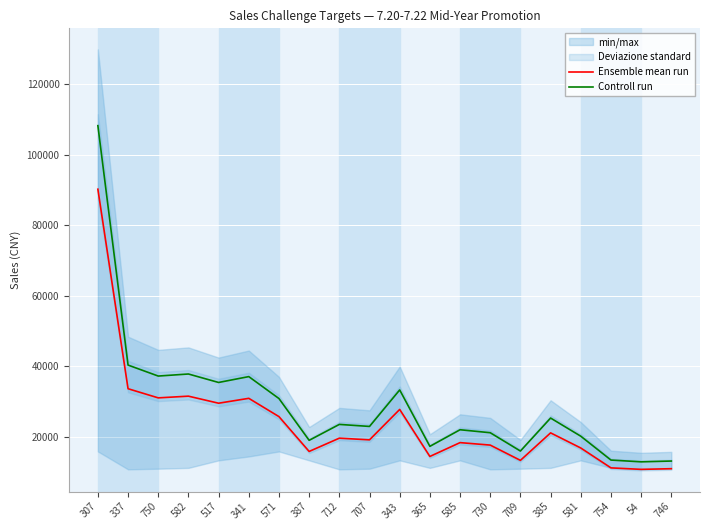

Which series has the largest total across all categories?

Controll run